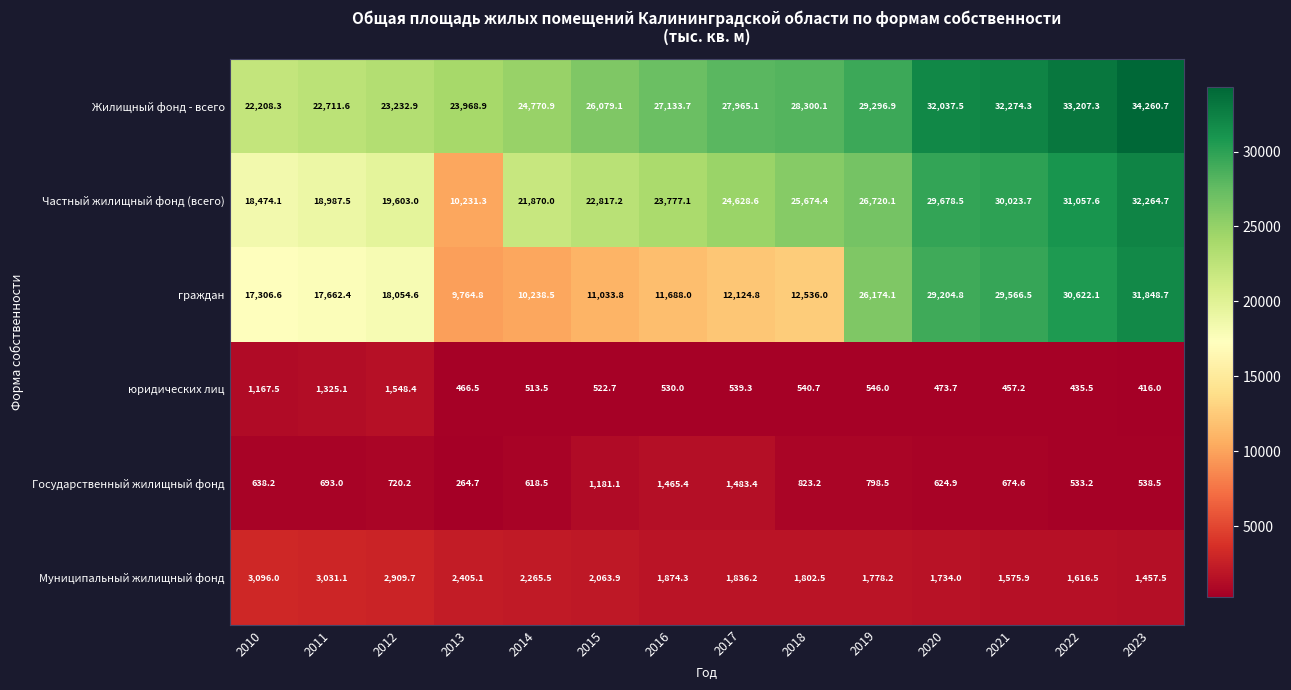

The Жилищный фонд - всего series shows 27965.1 at 2017. True or false?

True